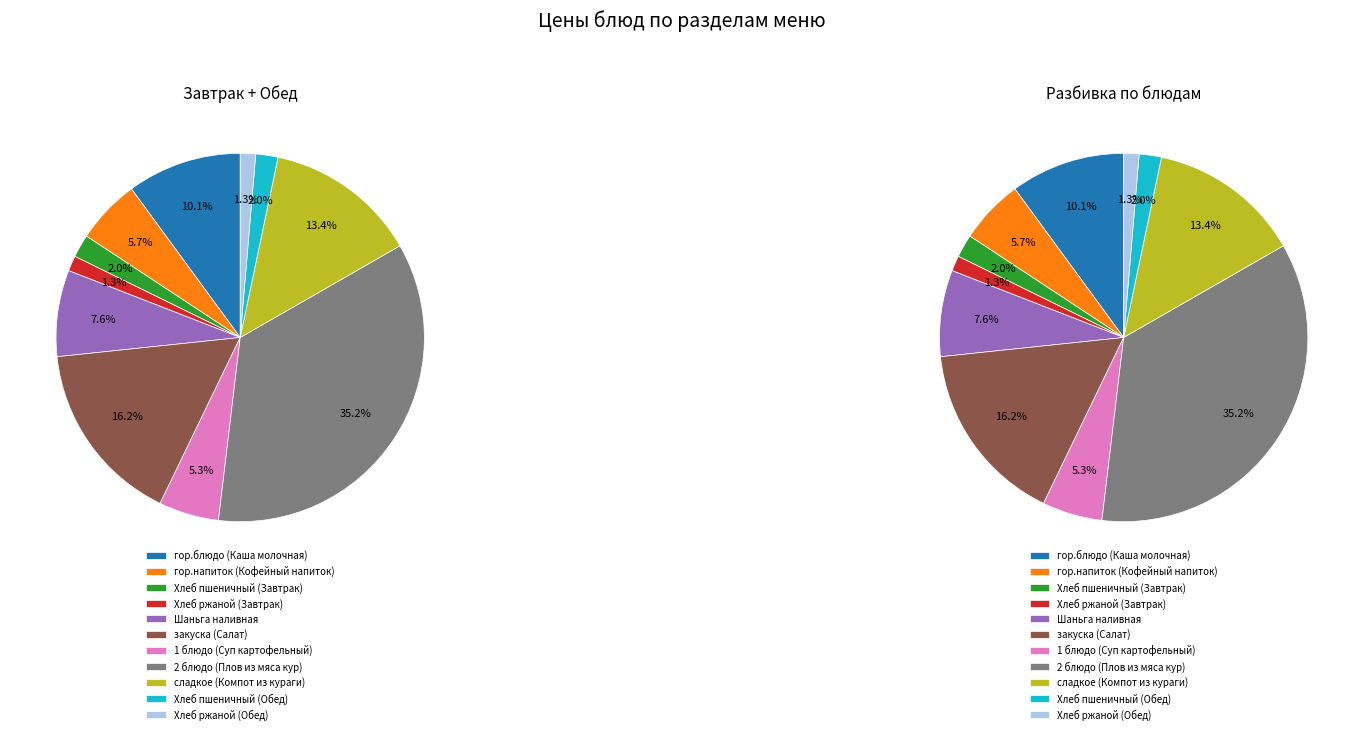

Combined, what portion of the pie is 2 блюдо (Плов из мяса кур) and закуска (Салат)?

51.4%